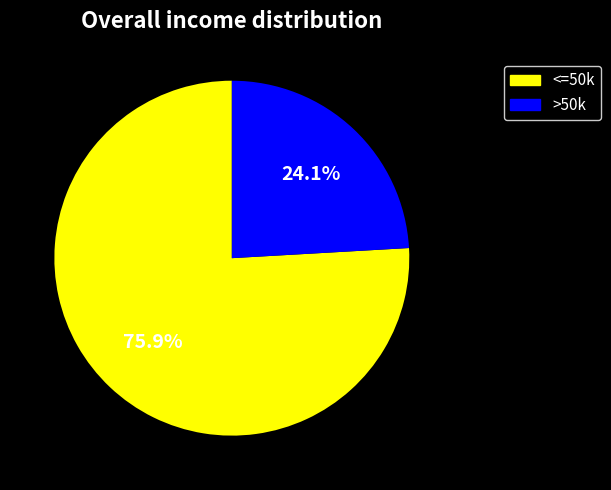

Between >50k and <=50k, which is larger?

<=50k